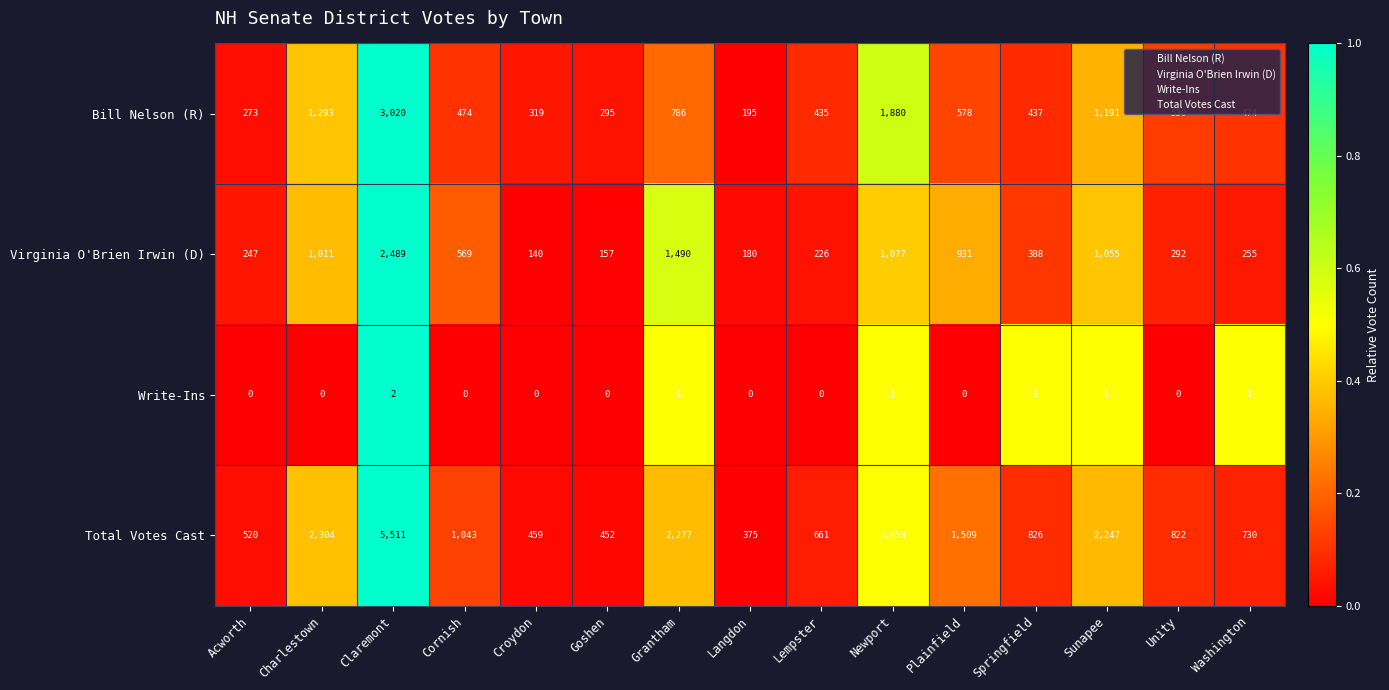

Between Goshen and Langdon, which series saw the biggest shift?

Bill Nelson (R)